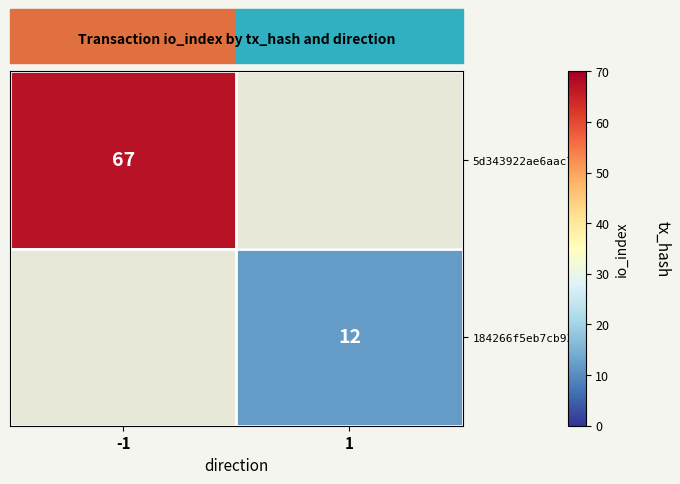

The value of 184266f5eb7cb937… at 1 is 18. True or false?

False